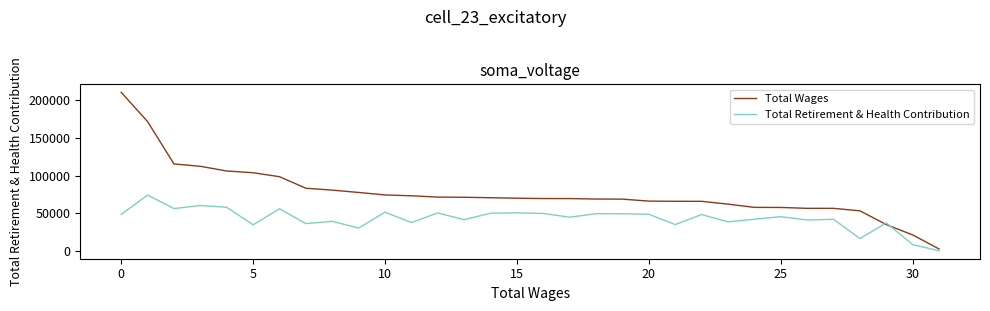

Which series has the largest range (max minus min)?

Total Wages